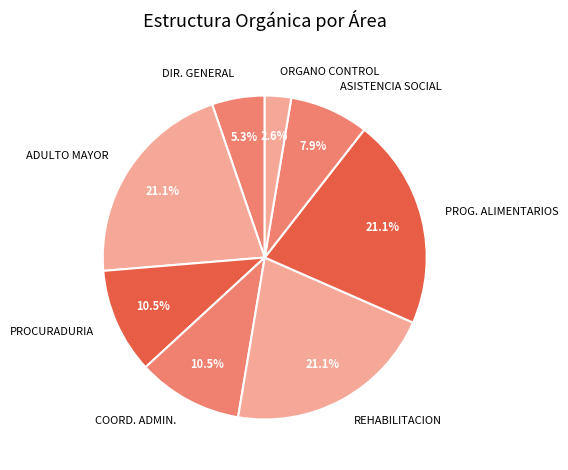

Between REHABILITACION and PROCURADURIA, which is larger?

REHABILITACION